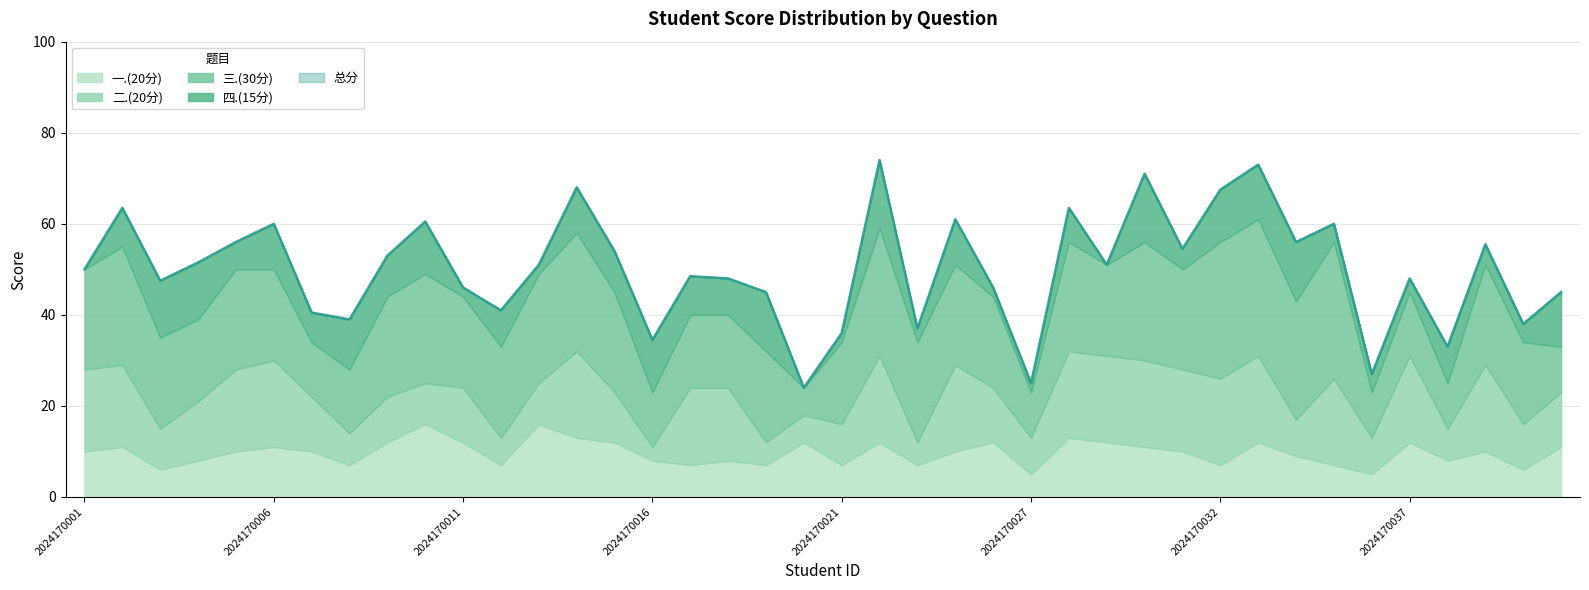

True or false: 一.(20分) and 总分 intersect in this chart.

False